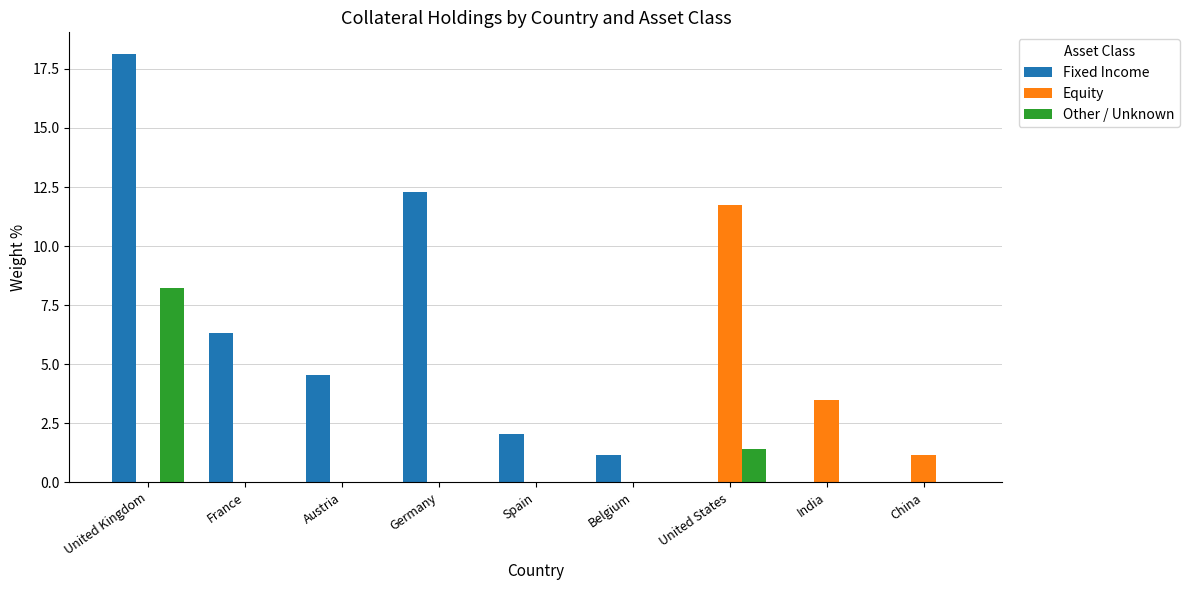

How many groups of bars are there?

9